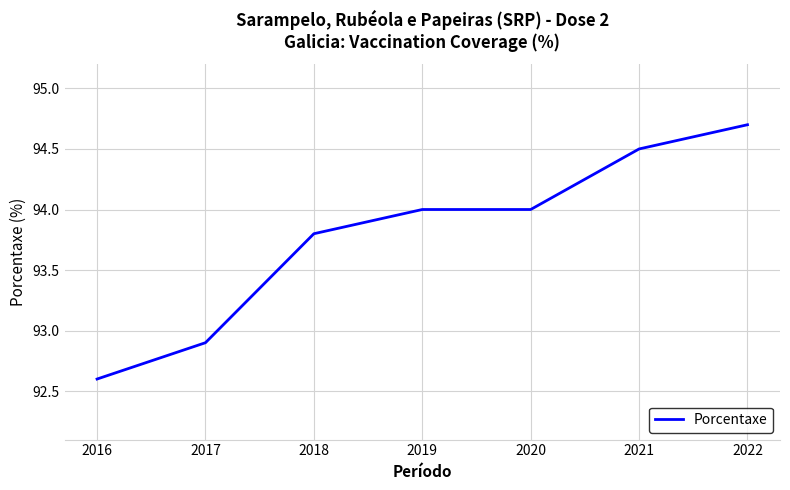

What is the change in value from 2018 to 2020?

+0.2